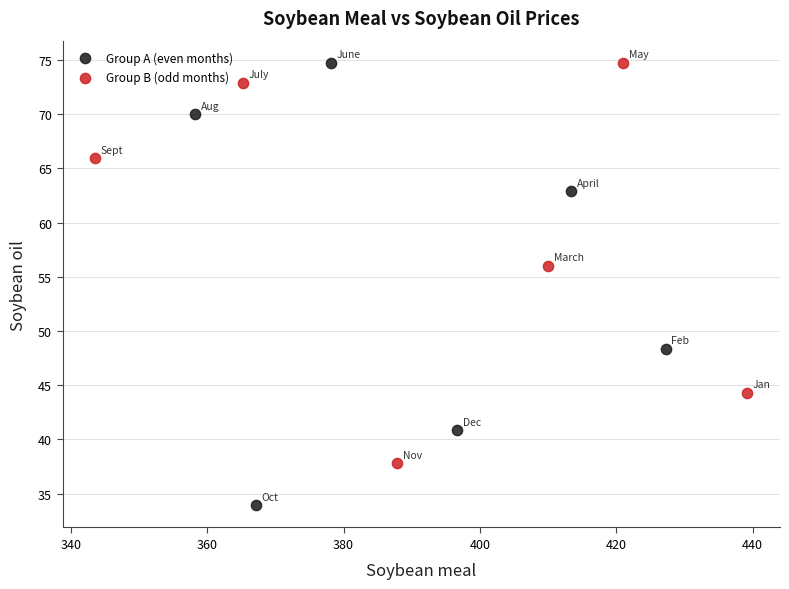

What are all the series names shown in the legend?

Group A (even months), Group B (odd months)